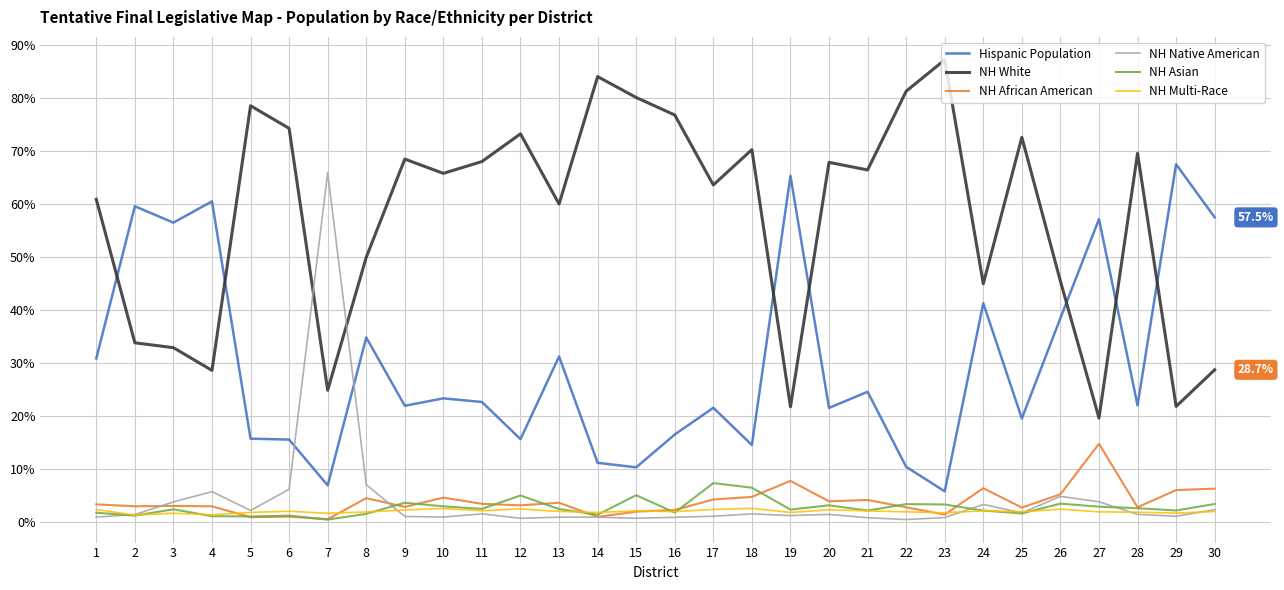

What is the total value across all series at 14?

99.9